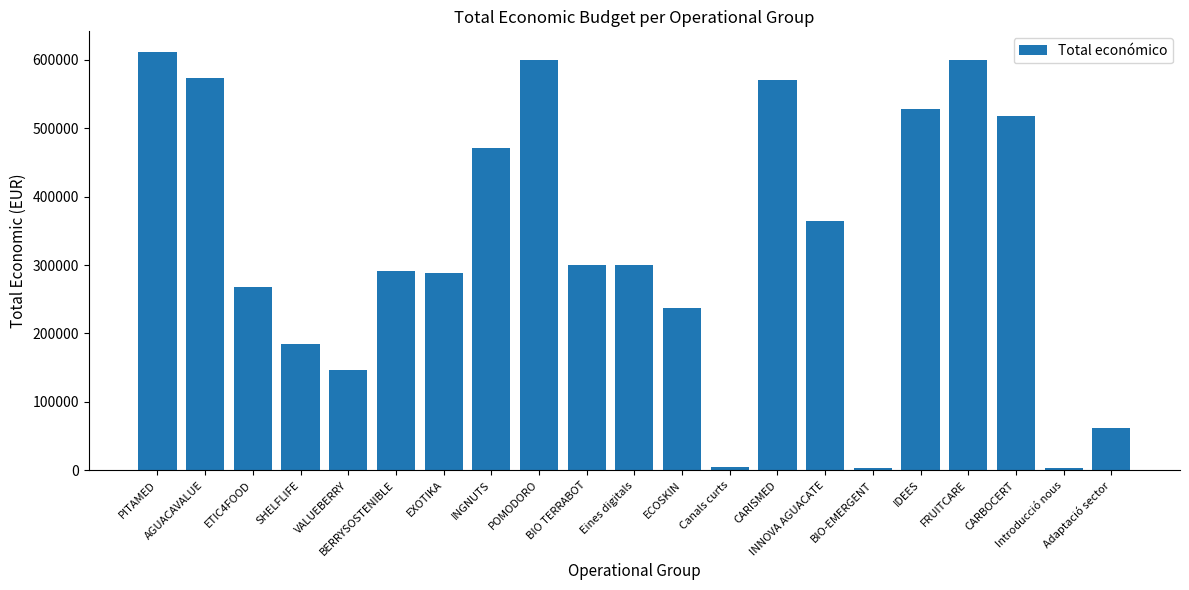

Is it true that the value at ETIC4FOOD is 455320?

False